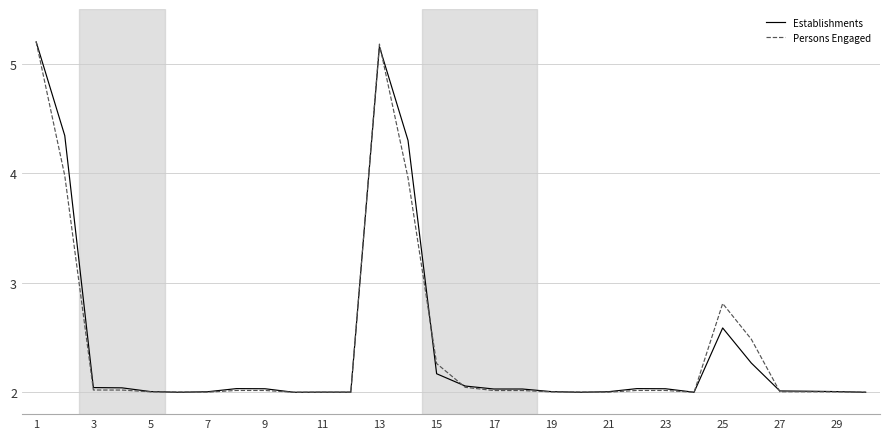

What is the sum of all Establishments values?

72.4